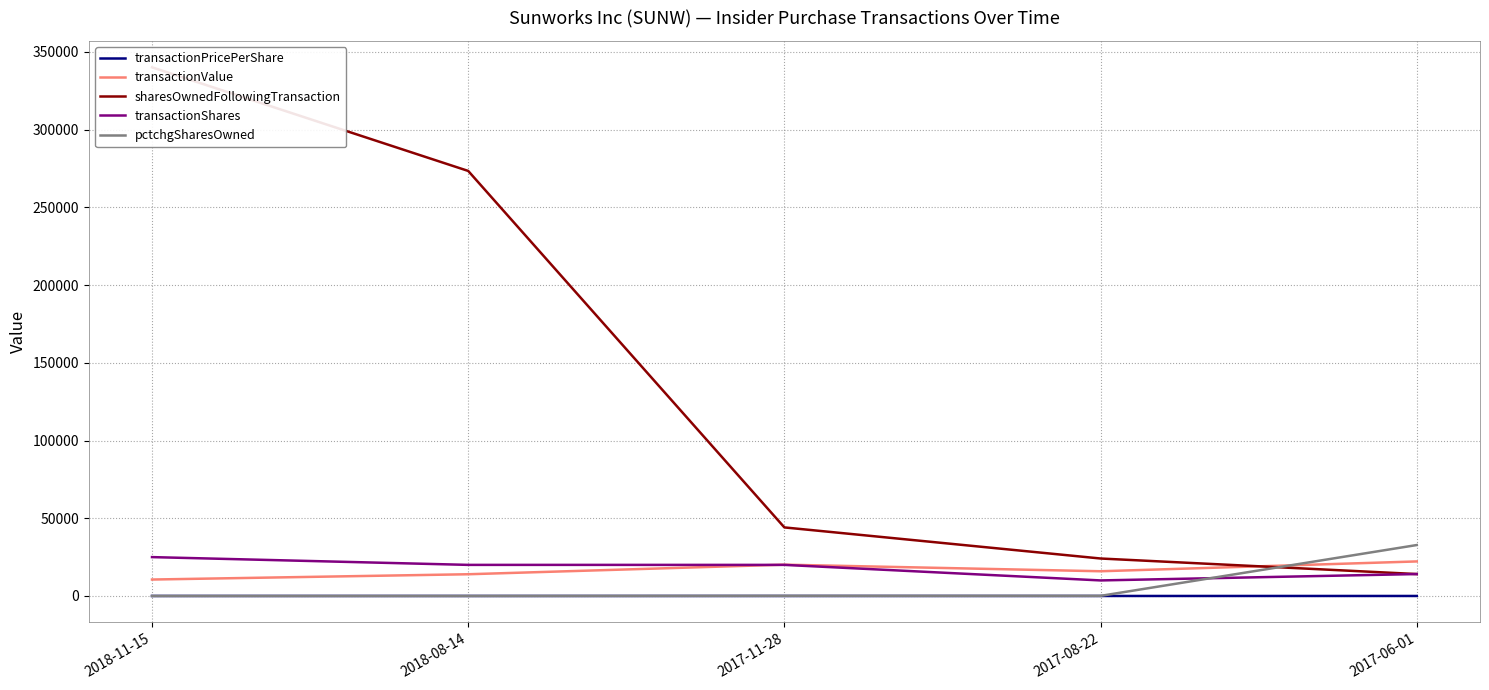

How many values in the pctchgSharesOwned series exceed 71?

2